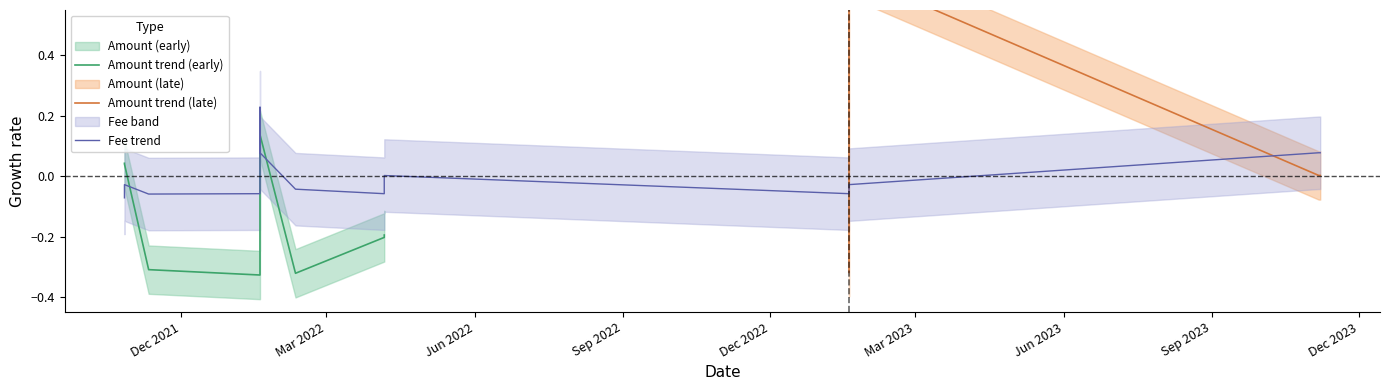

Count the number of values greater than 0.

5